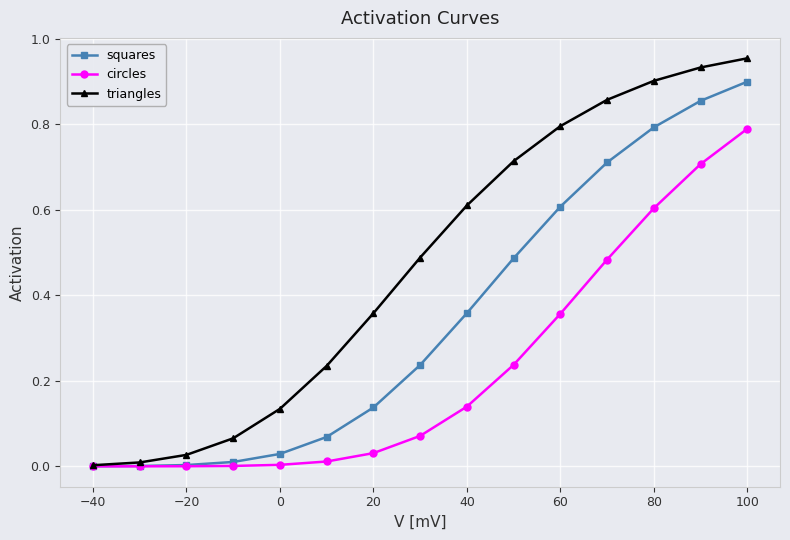

Which series has the largest range (max minus min)?

triangles